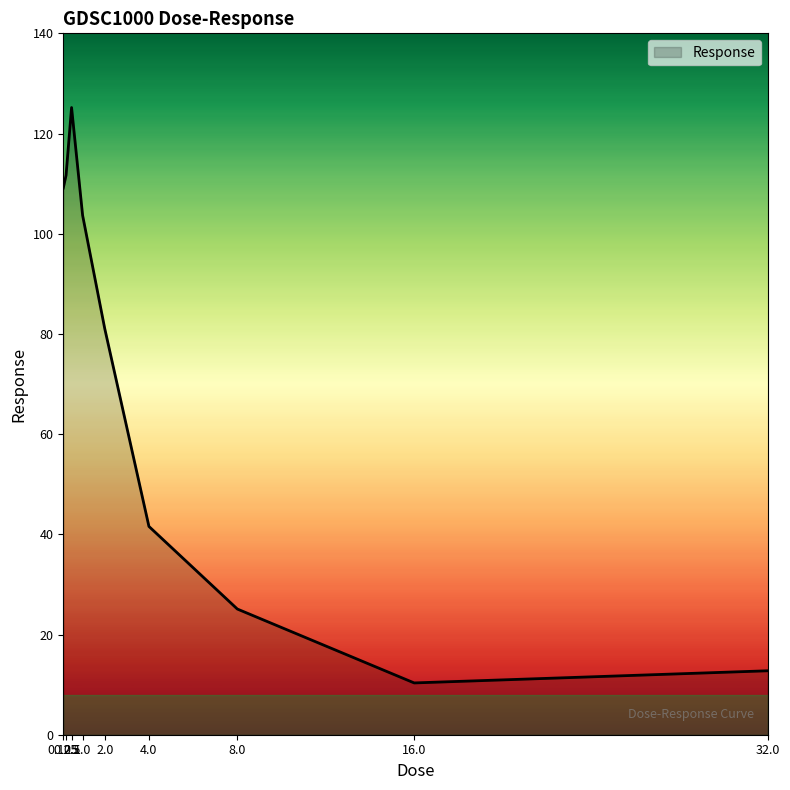

How many lines are shown in the chart?

1